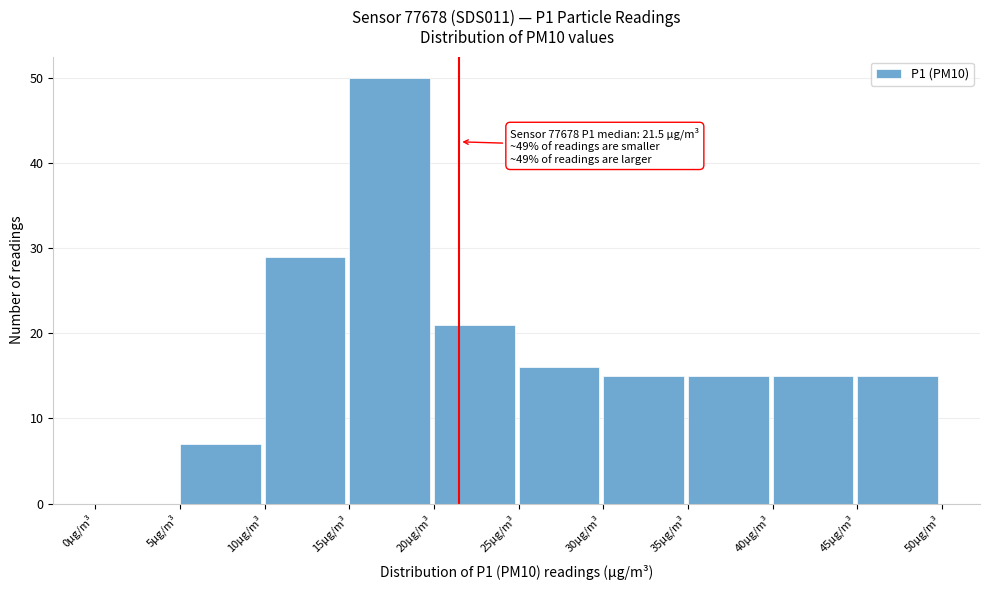

Which range on the x-axis has the tallest bar?

15 to 20